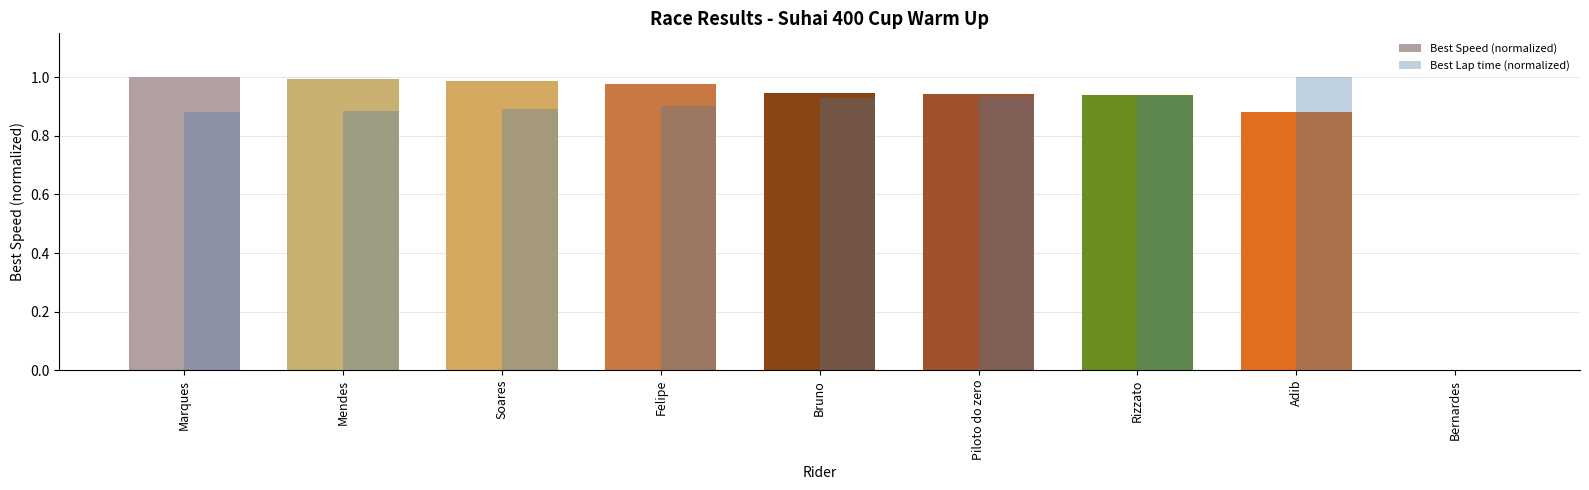

How many categories are shown in the chart?

9